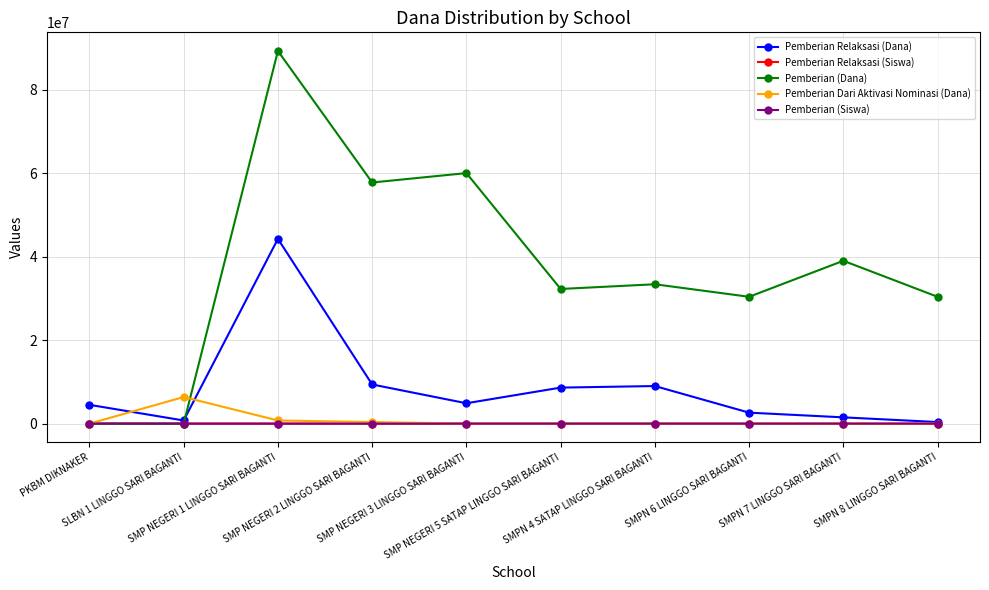

True or false: Pemberian Relaksasi (Dana) has more than 1 interior local peaks.

True